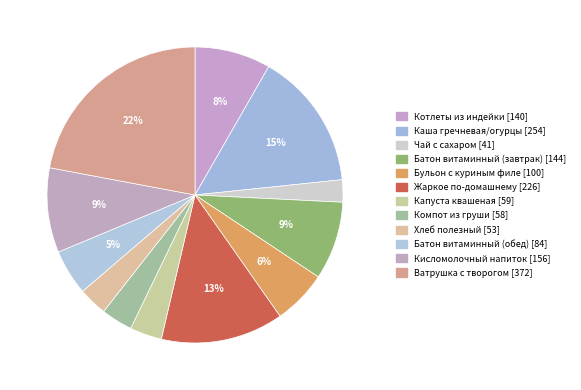

Is it true that Жаркое по-домашнему is 2% of the pie?

False